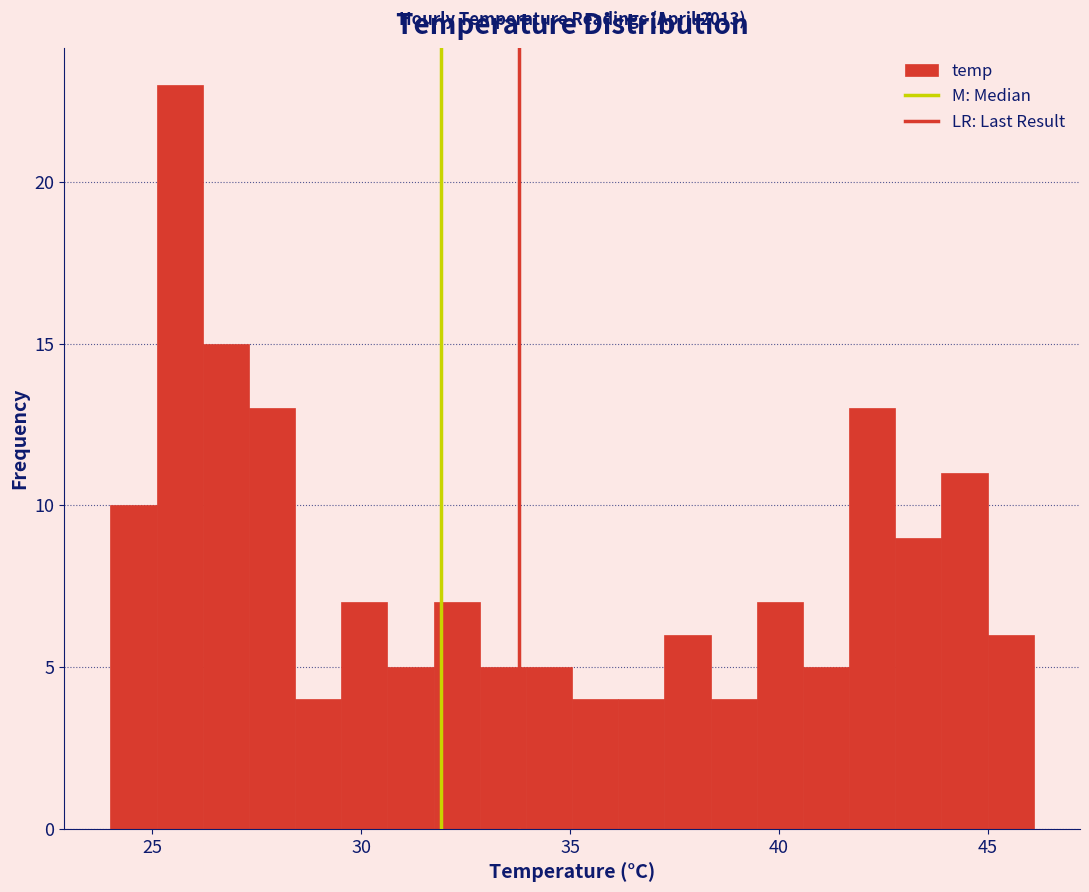

Around what value on the x-axis is the tallest bar? Give the approximate position of its centre, as read against the axis.

25.5